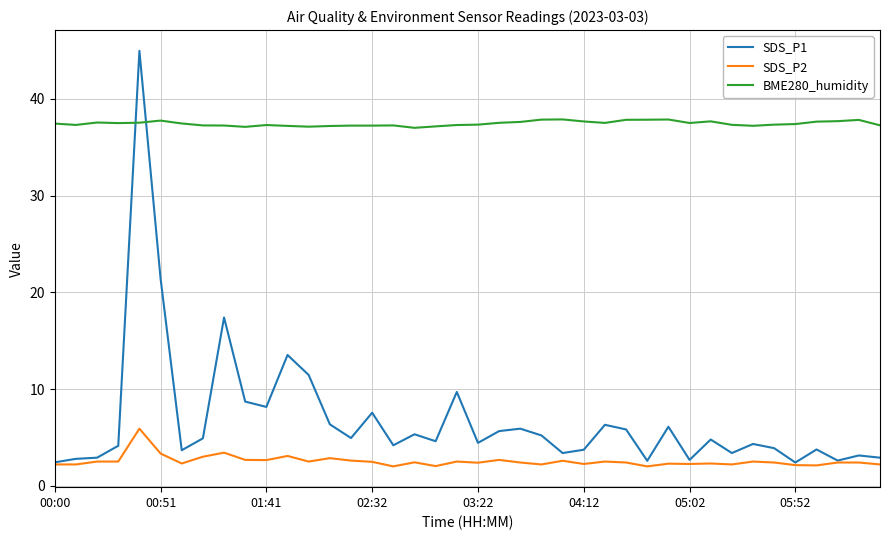

What are all the series names shown in the legend?

SDS_P1, SDS_P2, BME280_humidity